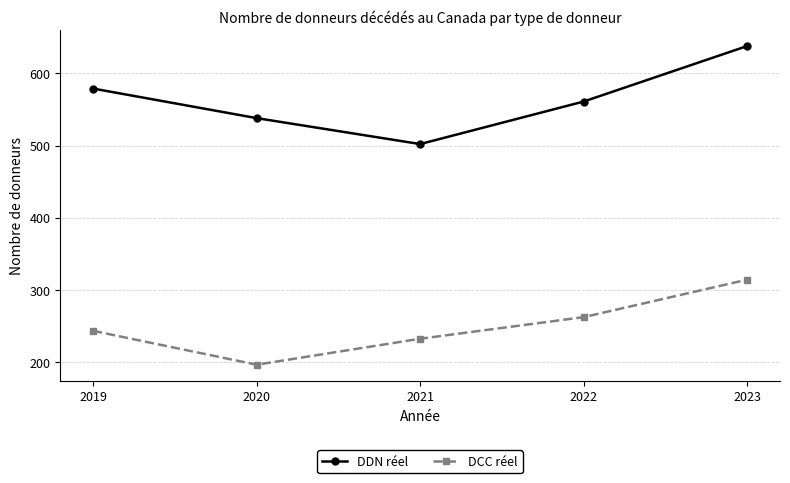

Which category has the highest value in the DDN réel series?

2023